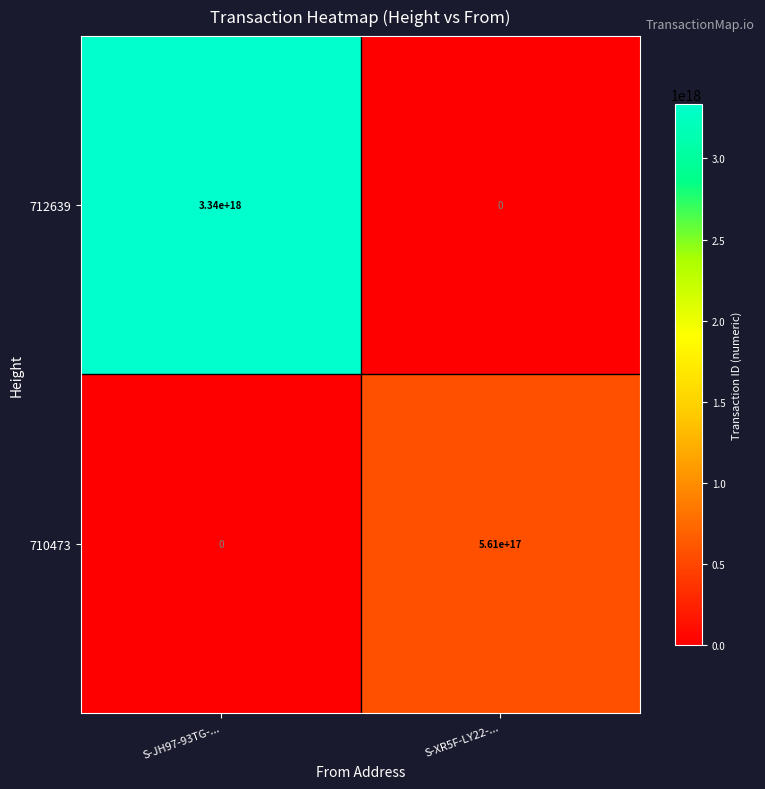

List the labels in order of 712639 value, largest first.

S-JH97-93TG-..., S-XR5F-LY22-...